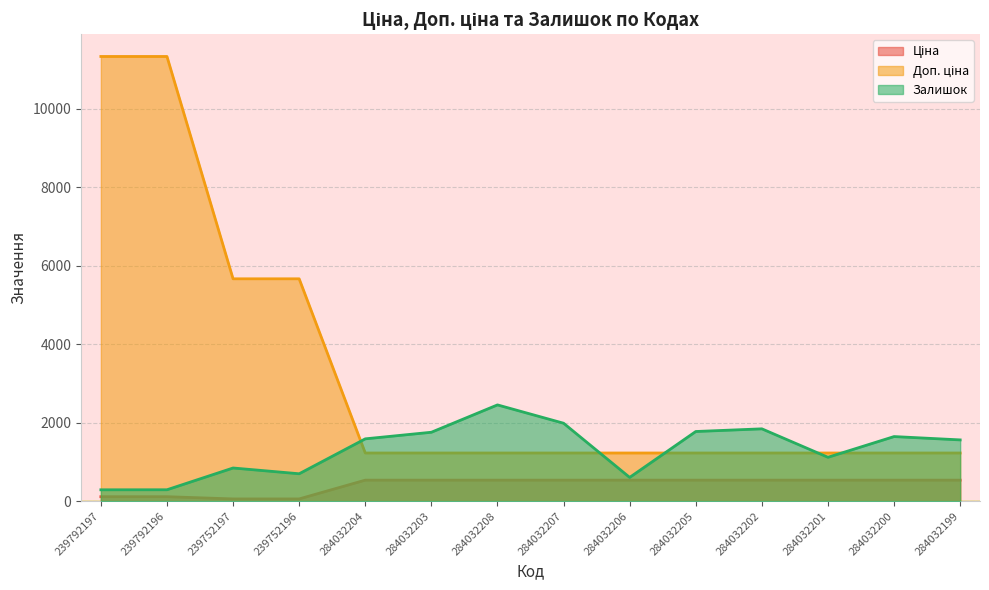

What is the minimum value shown in the chart?

56.7